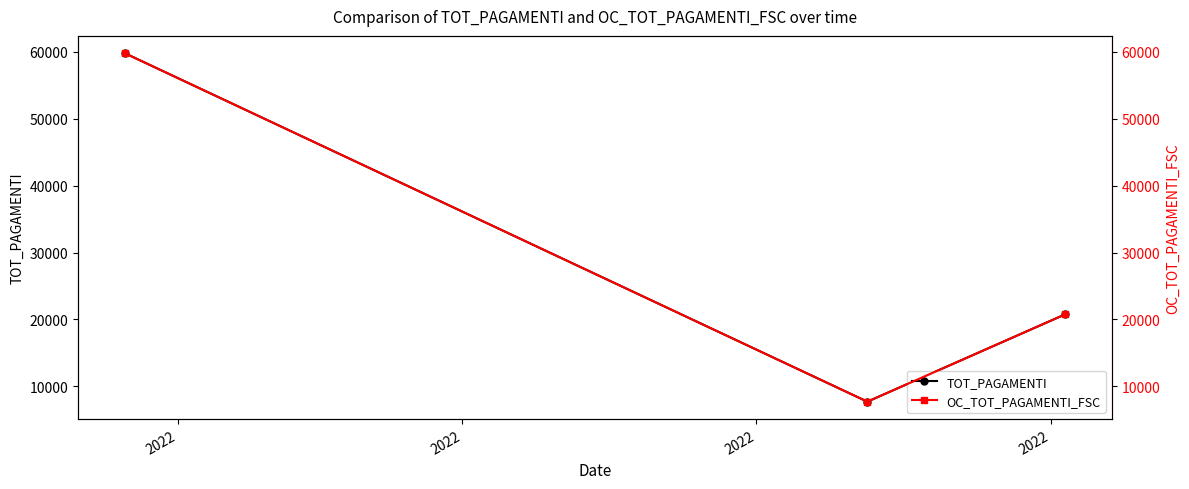

What is the highest value of the TOT_PAGAMENTI series?

59780.0